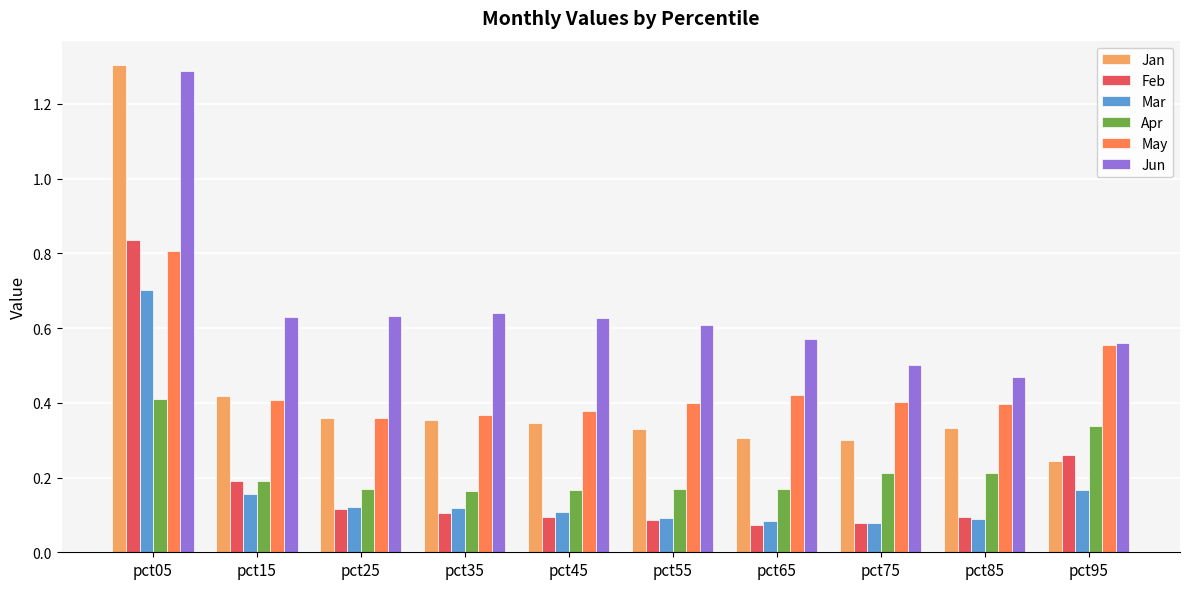

How many Jan values are between 0 and 1?

9